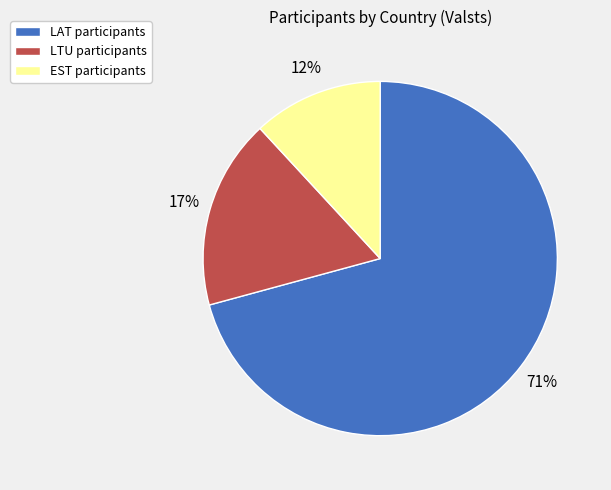

To the nearest percent, what portion does LTU participants represent?

17%